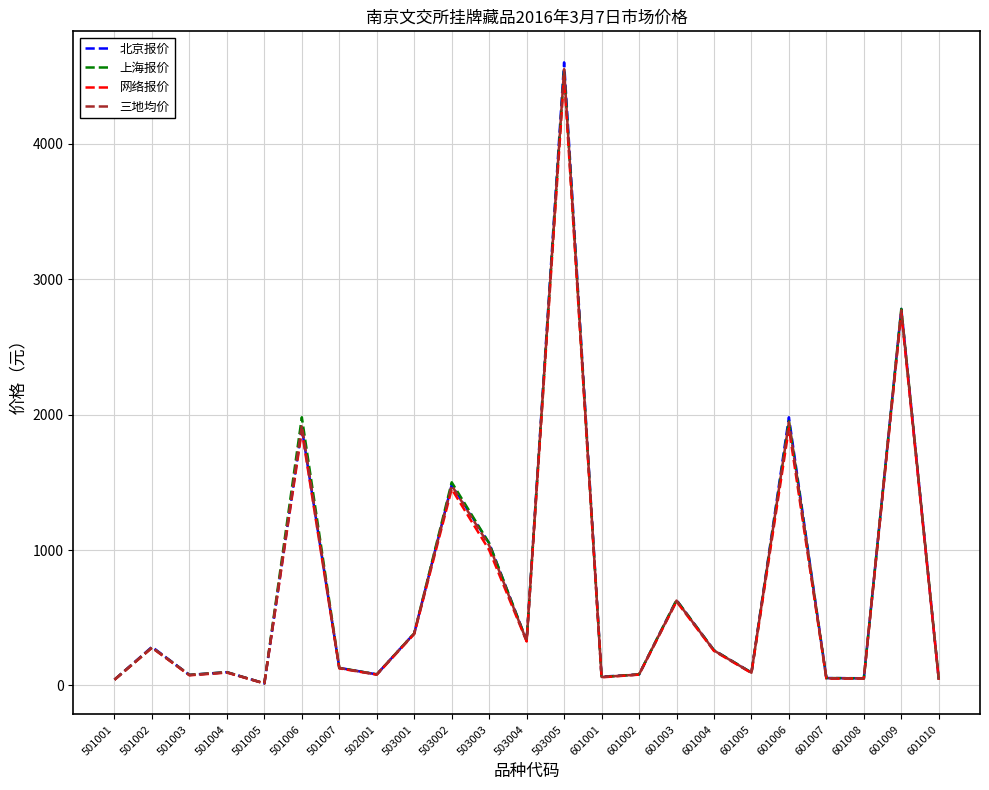

The 上海报价 series shows 954.9 at 601003. True or false?

False